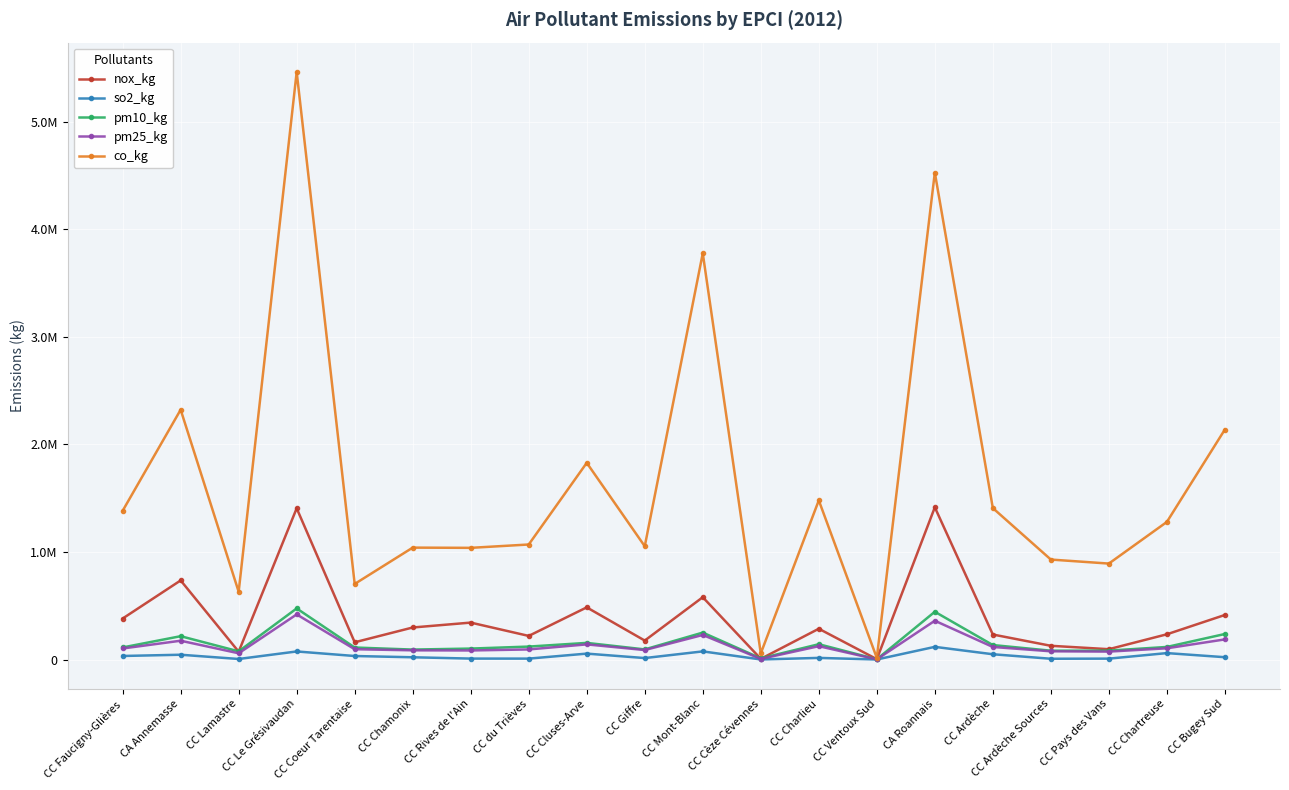

At which label does pm10_kg first exceed 116785?

CA Annemasse